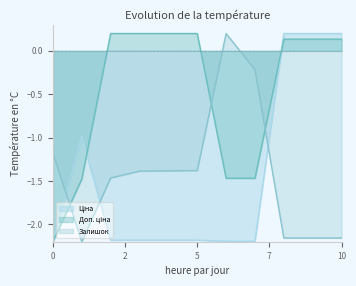

Does the chart have visible grid lines?

No